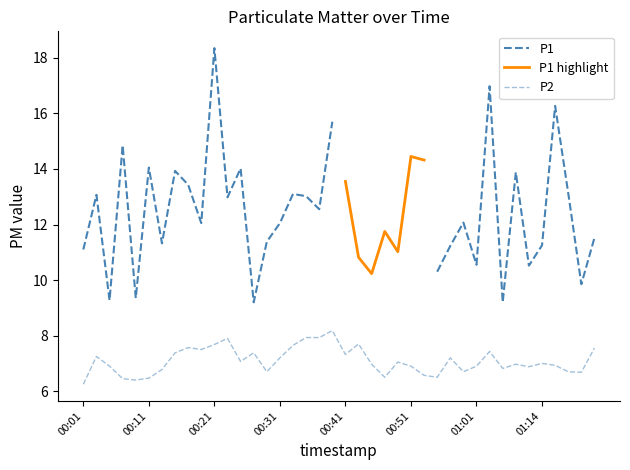

At which label does the data first exceed 7?

00:03